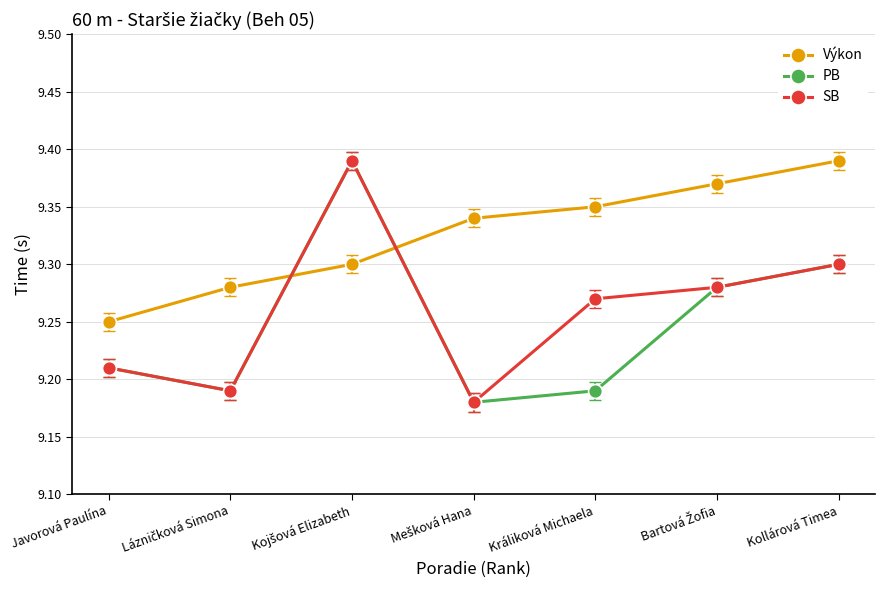

Count the Výkon values in the range 9 to 10.

7